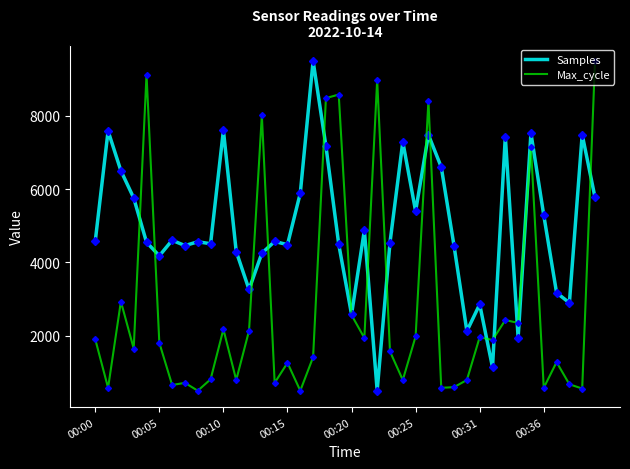

Rank the series by their average value, from lowest to highest.

Max_cycle, Samples